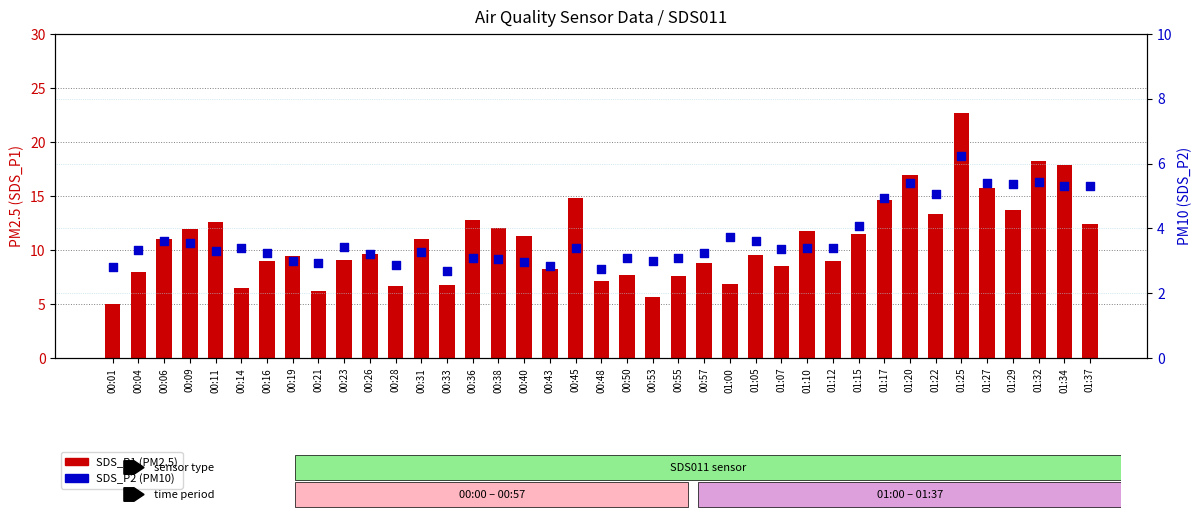

Which series has the largest Y range (max minus min)?

SDS_P1 (PM2.5)